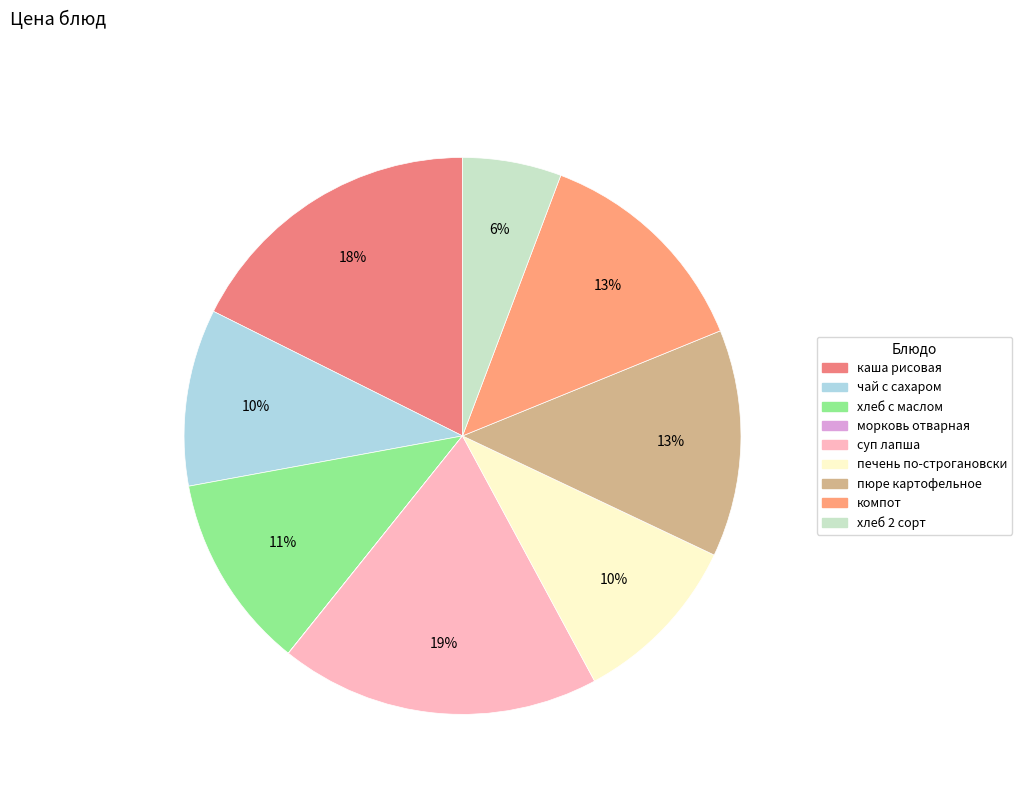

To the nearest percent, what is the difference between the largest and smallest slice percentages?

19%